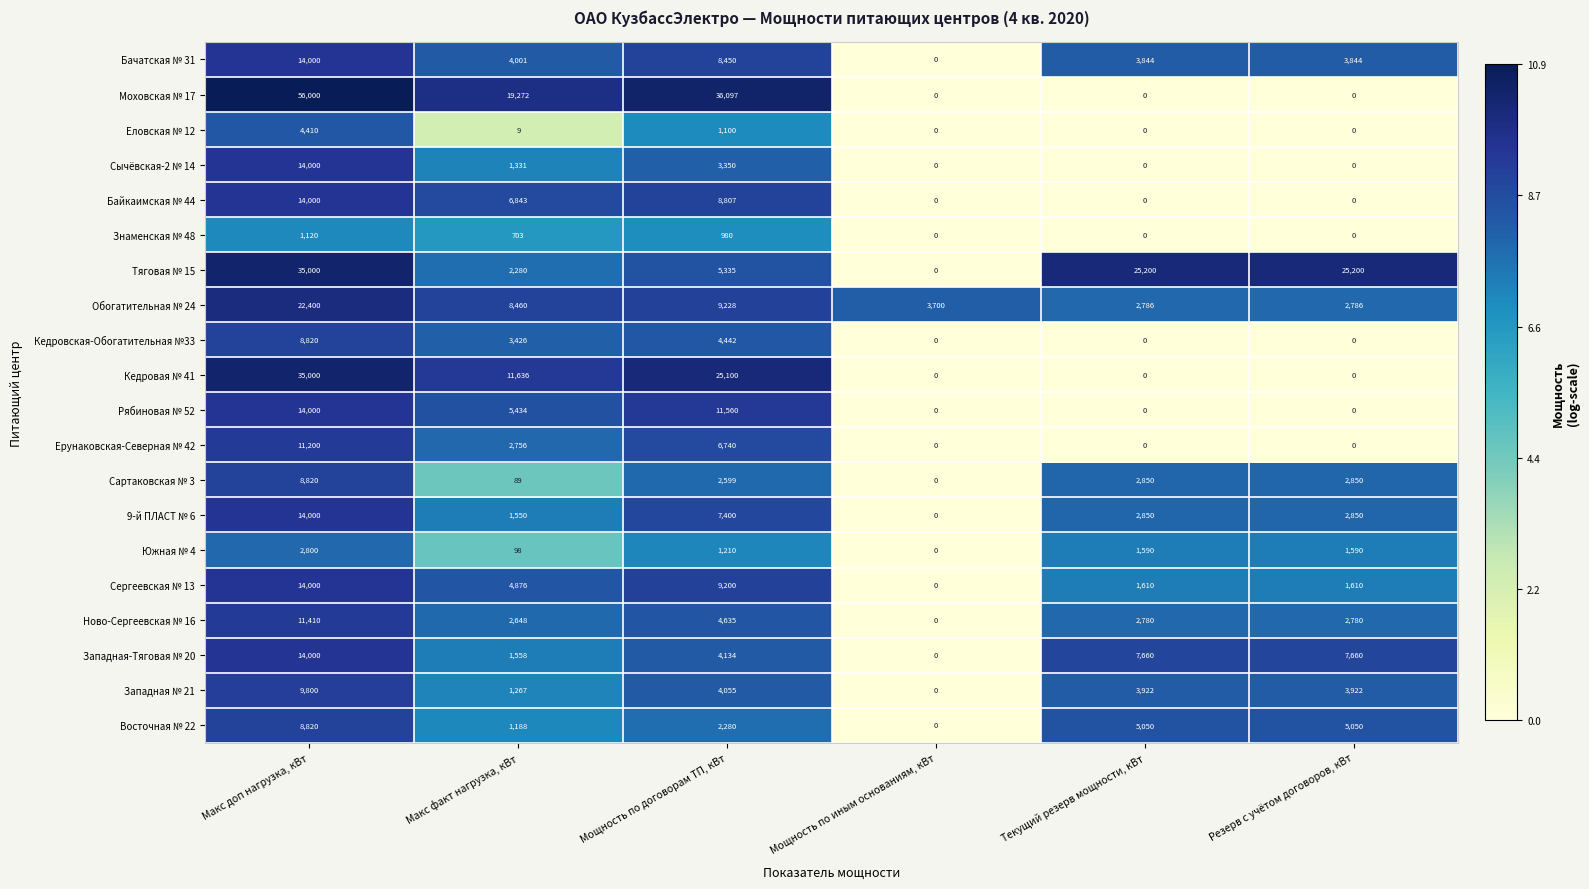

How many series are shown in this chart?

20